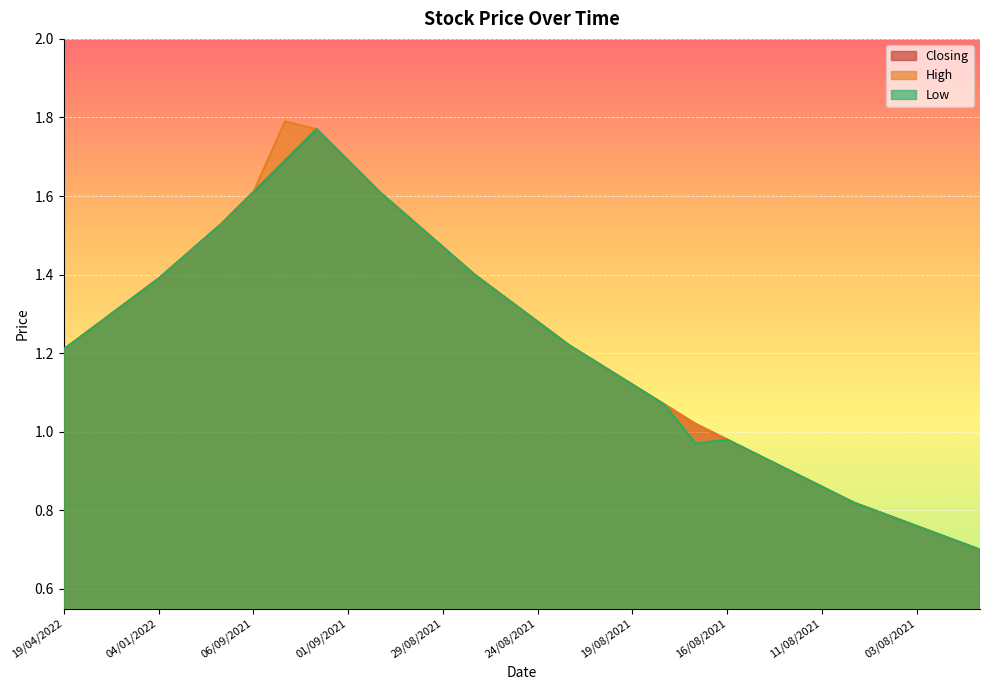

At which category is the sum across all series the highest?

02/09/2021